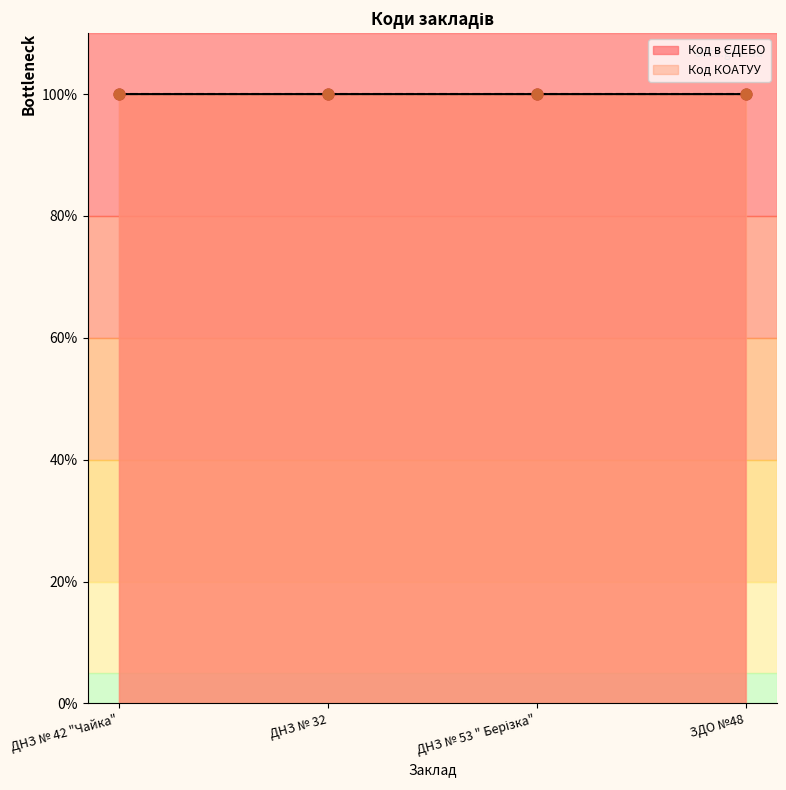

Between ДНЗ № 32 and ЗДО №48, which is larger?

ЗДО №48